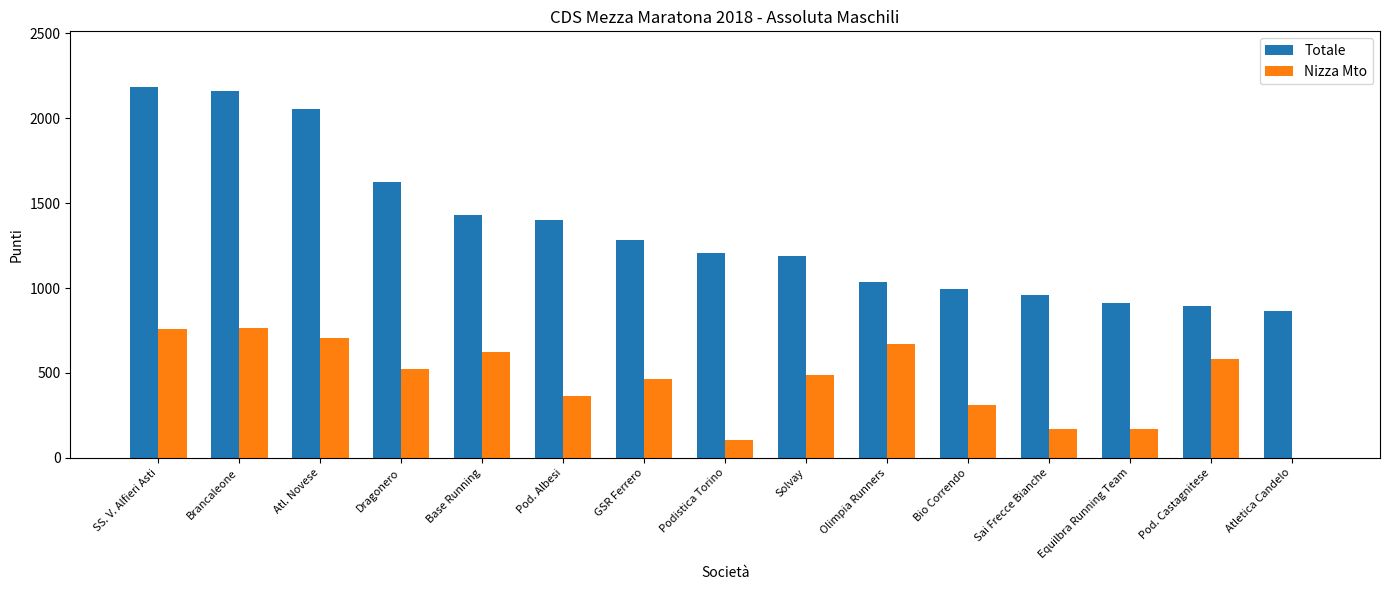

What is the sum of the Totale values at Dragonero and Pod. Albesi?

3027